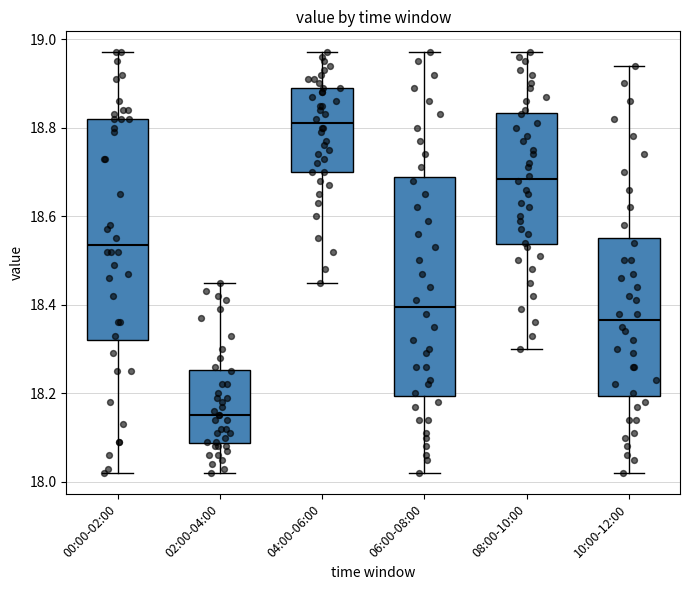

Which box has the highest median line?

04:00-06:00